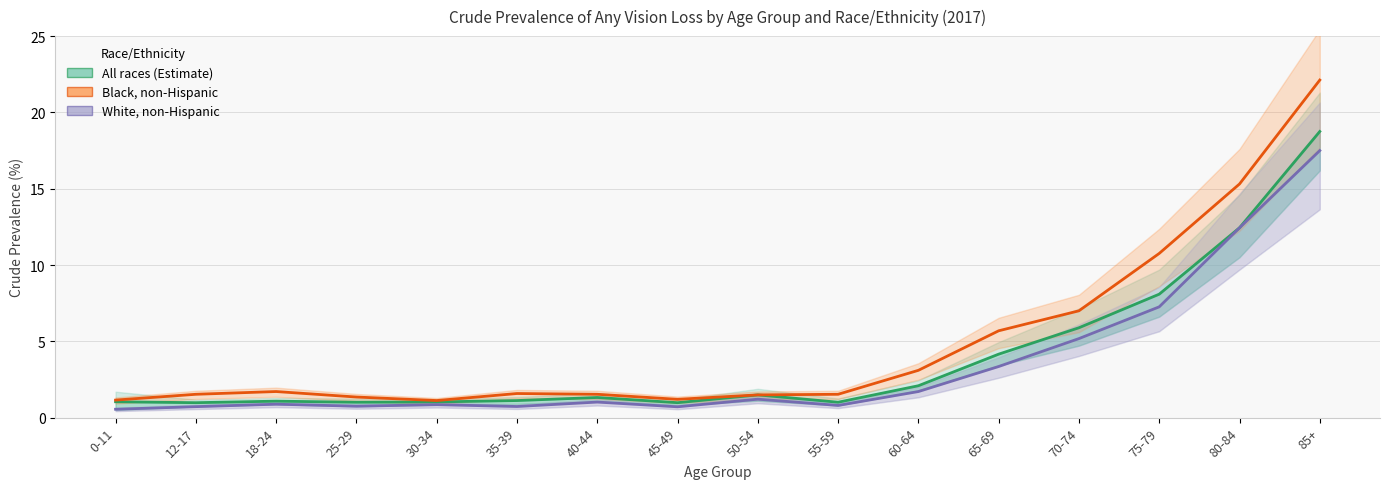

True or false: White, non-Hispanic and All races (Estimate) cross at least once.

False